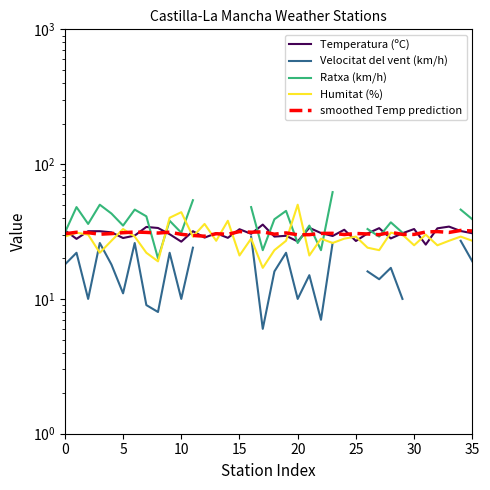

How many interior local peaks does the Velocitat del vent (km/h) series have?

7